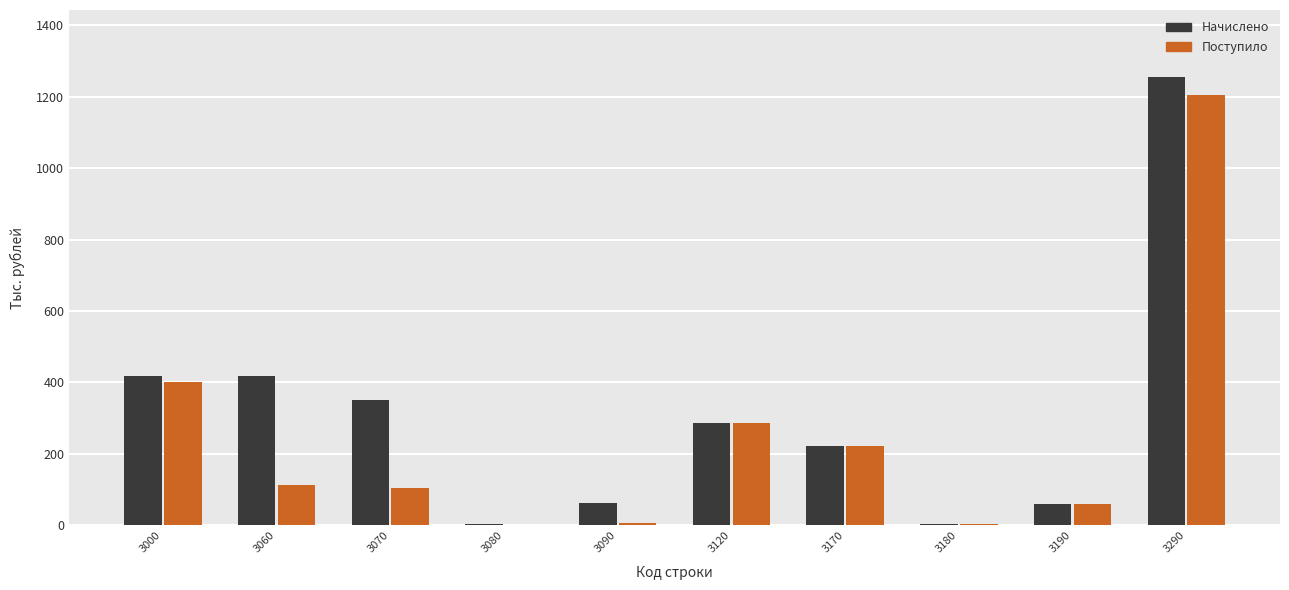

Which series changed the most between 3070 and 3080?

Начислено